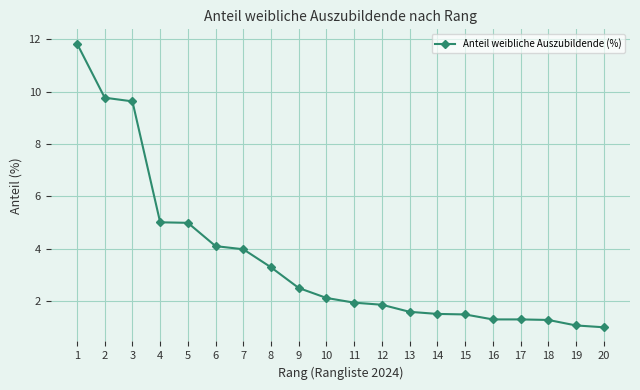

What is the smallest value displayed?

1.0